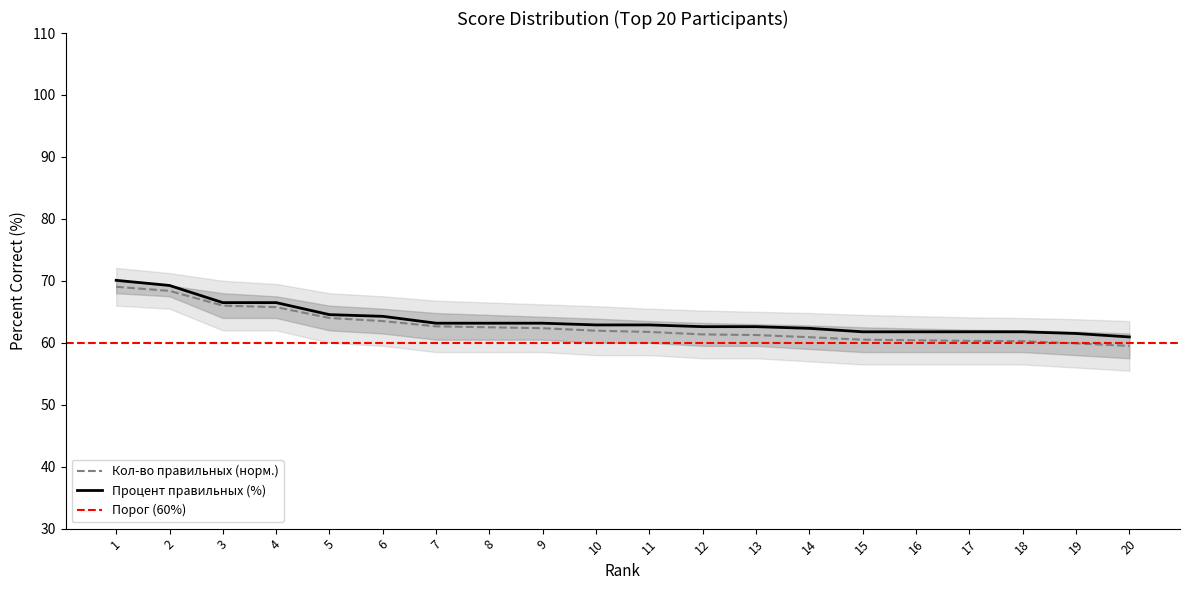

The Upper series shows 68.4 at 2. True or false?

True